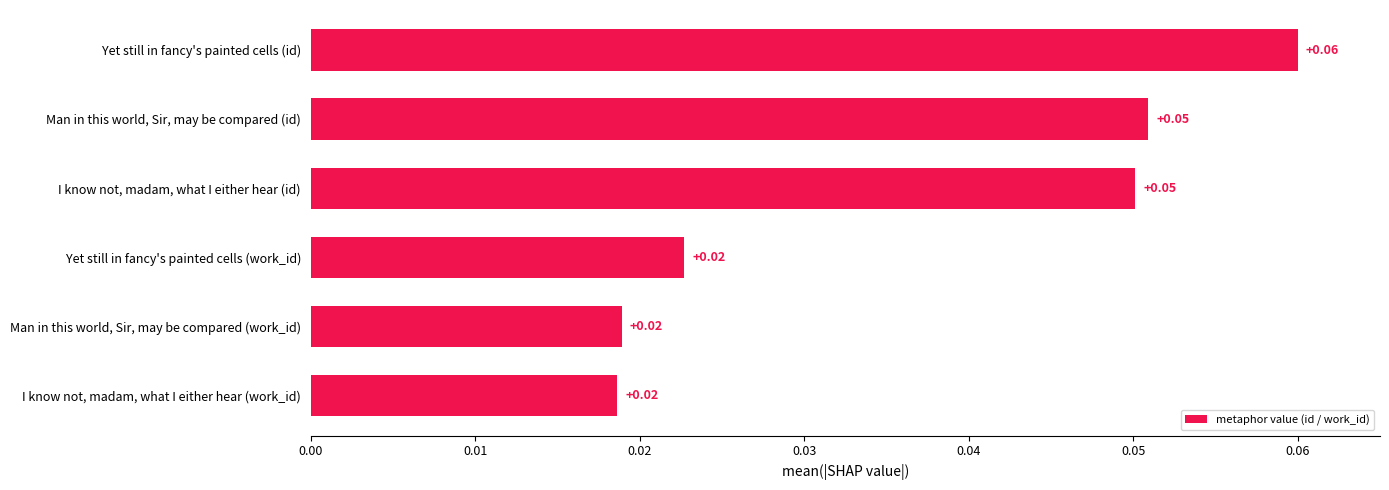

Count the number of categories in the chart.

6